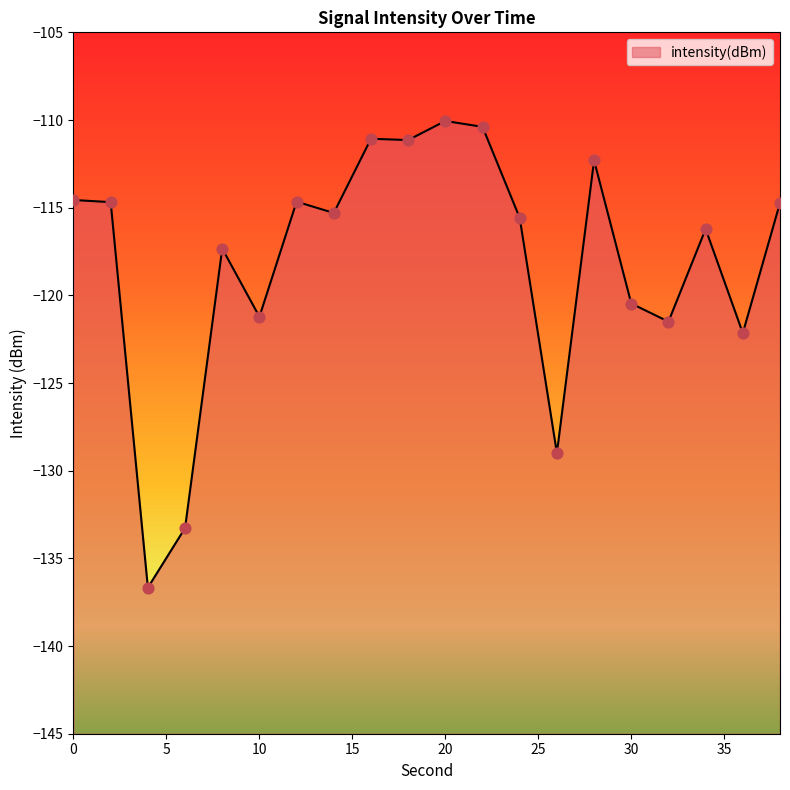

What is the change in value from 8 to 18?

+6.2